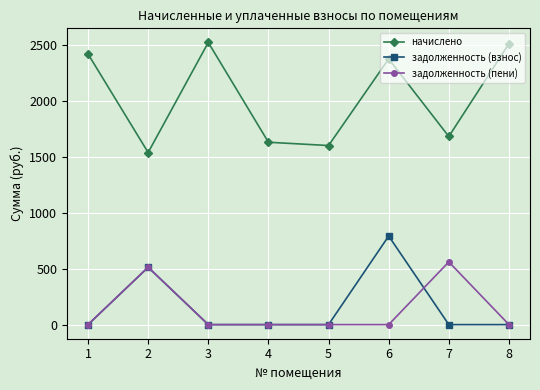

What is the minimum value for начислено?

1536.1